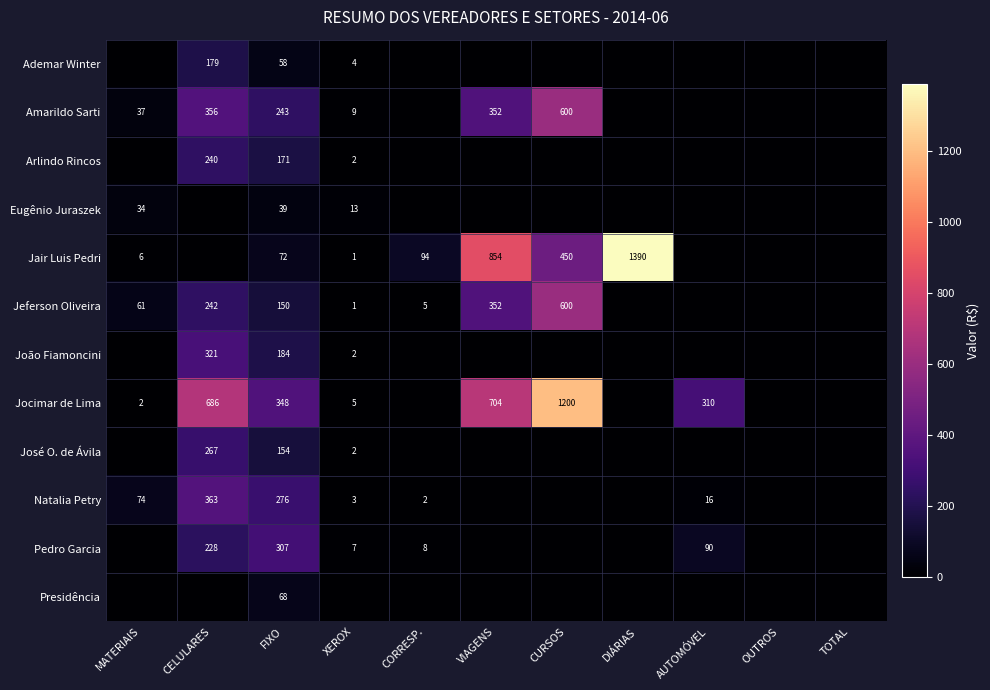

The value of Jair Luis Pedri at XEROX is 0. True or false?

False